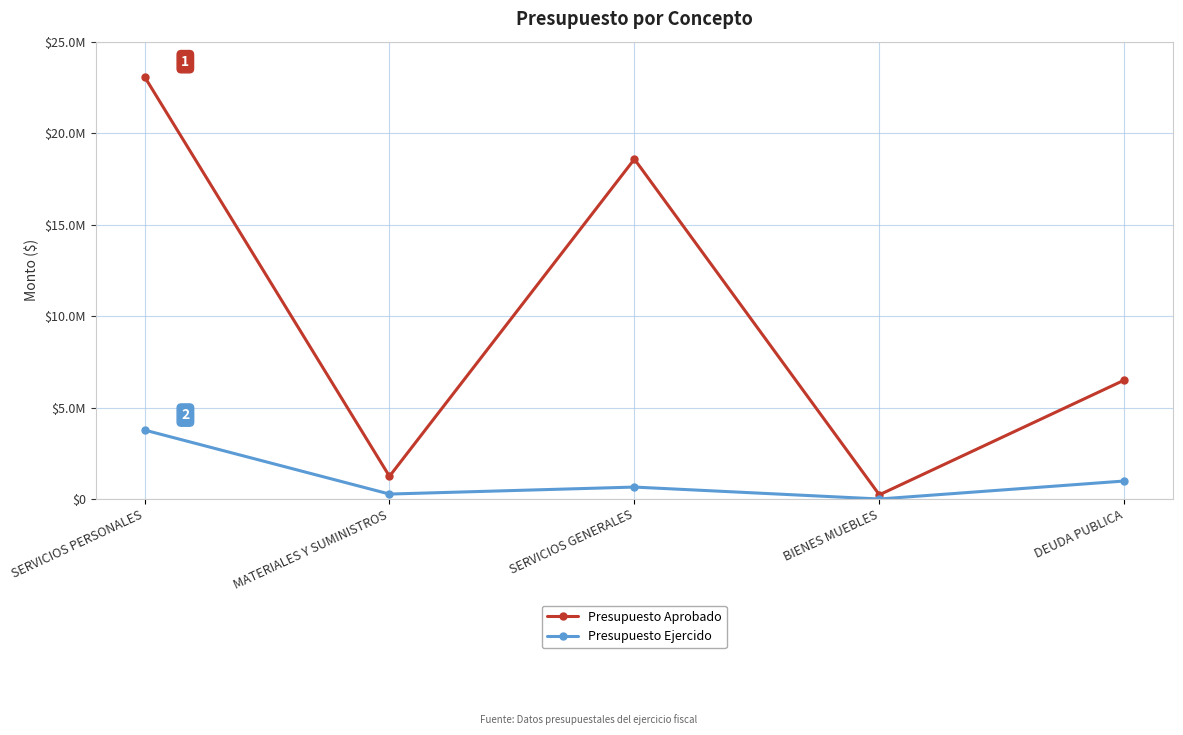

At which category does Presupuesto Ejercido reach its first local valley?

MATERIALES Y SUMINISTROS